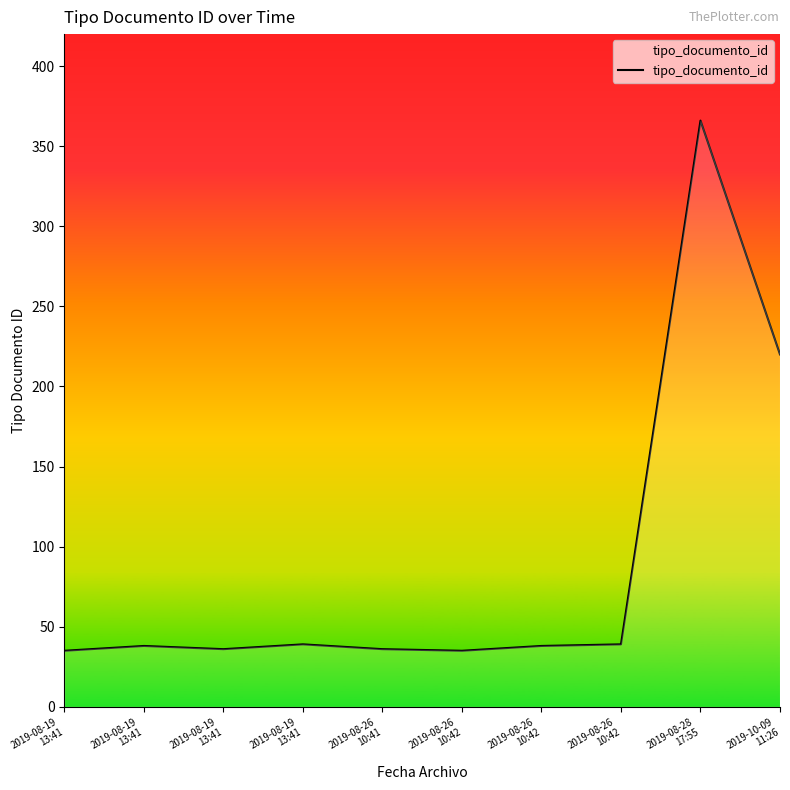

How many series are shown in this chart?

1